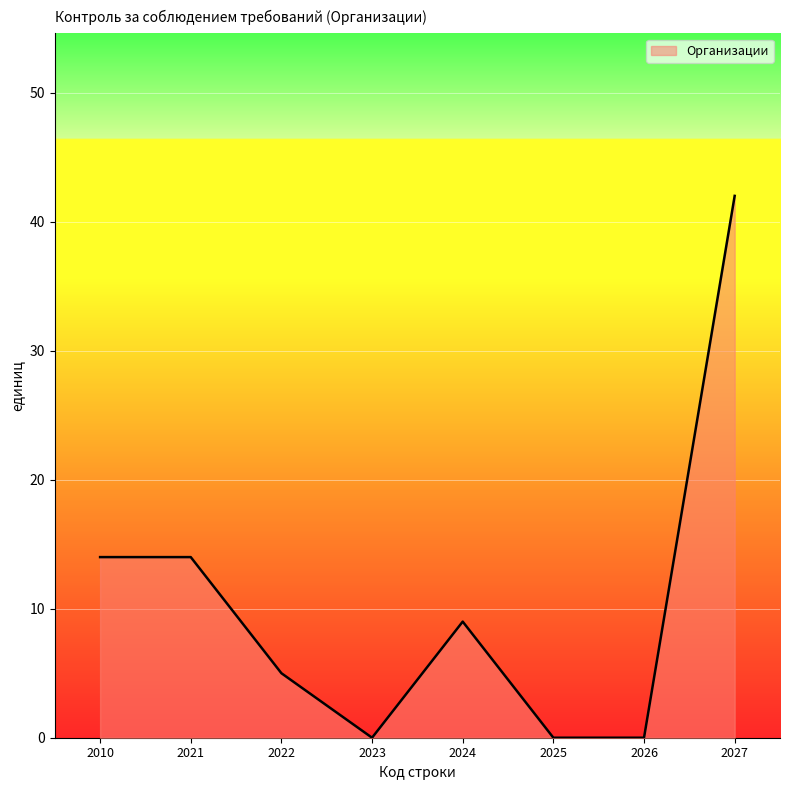

True or false: the data shows 5 at 2024.

False